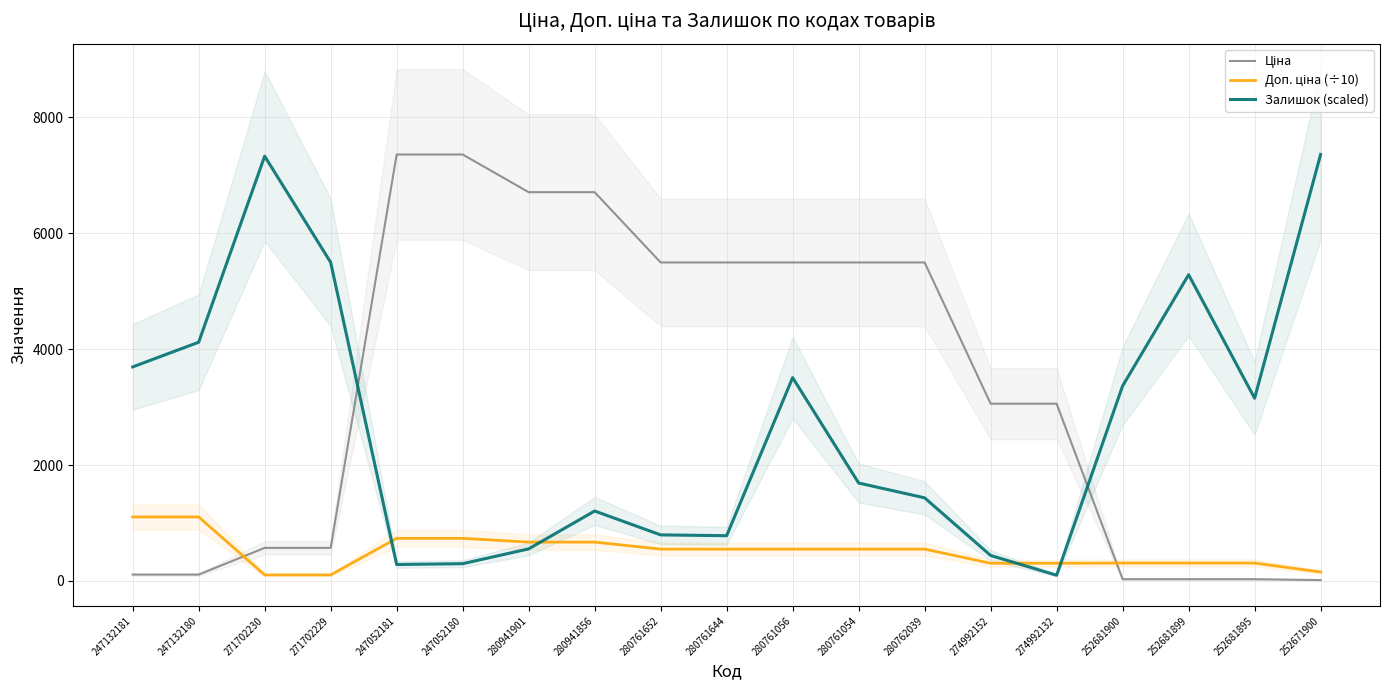

True or false: Доп. ціна (÷10) has more than 2 points higher than both neighbors.

False